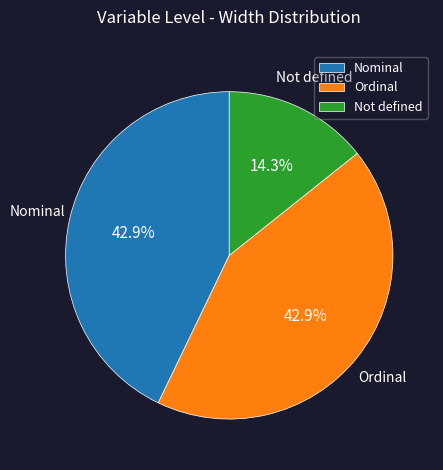

Between Not defined and Nominal, which is larger?

Nominal